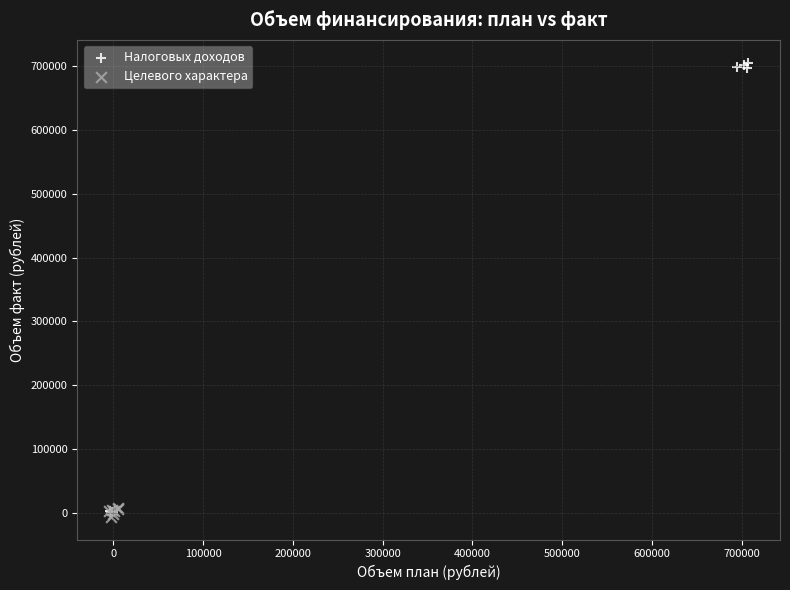

Which series has the largest Y range (max minus min)?

Налоговых доходов